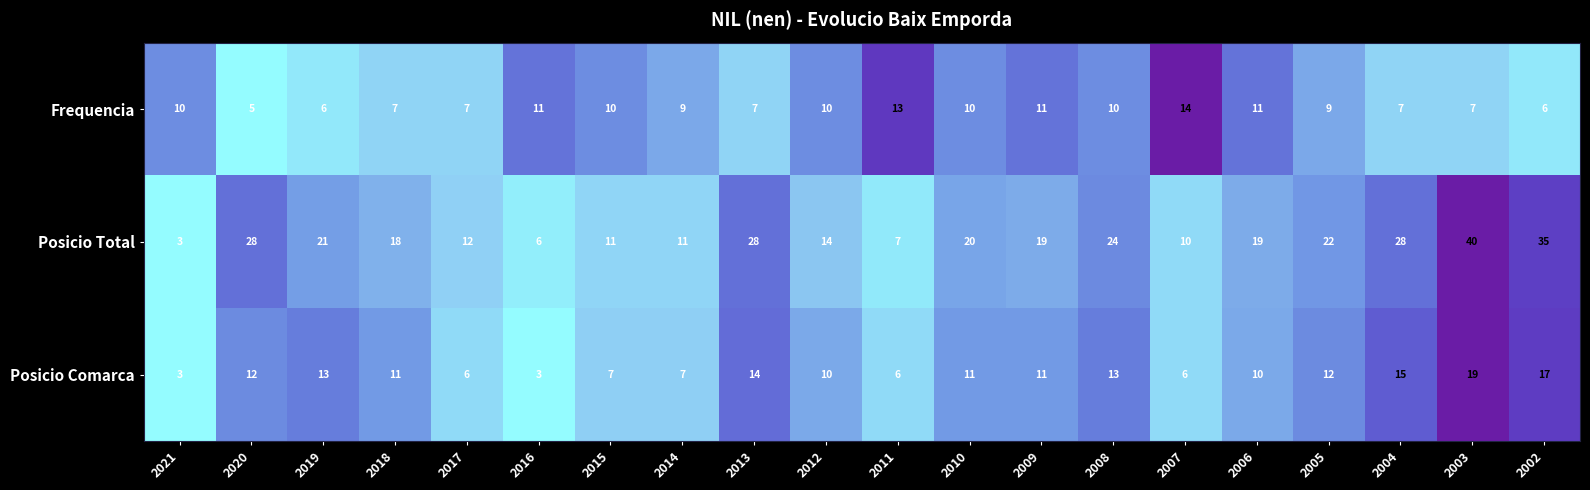

At how many categories does at least one series exceed 0?

20